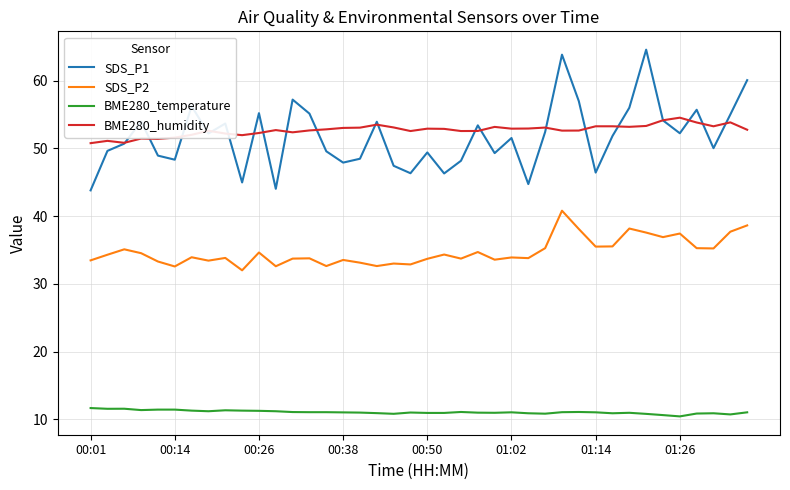

True or false: SDS_P2 has more than 0 points higher than both neighbors.

True